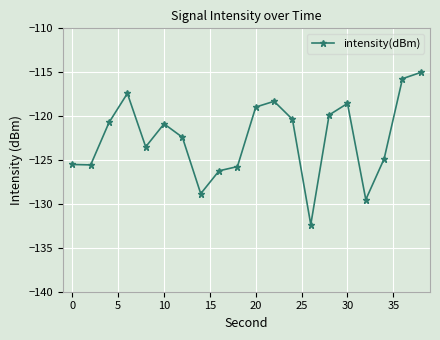

True or false: there are more than 2 points higher than both neighbors.

True